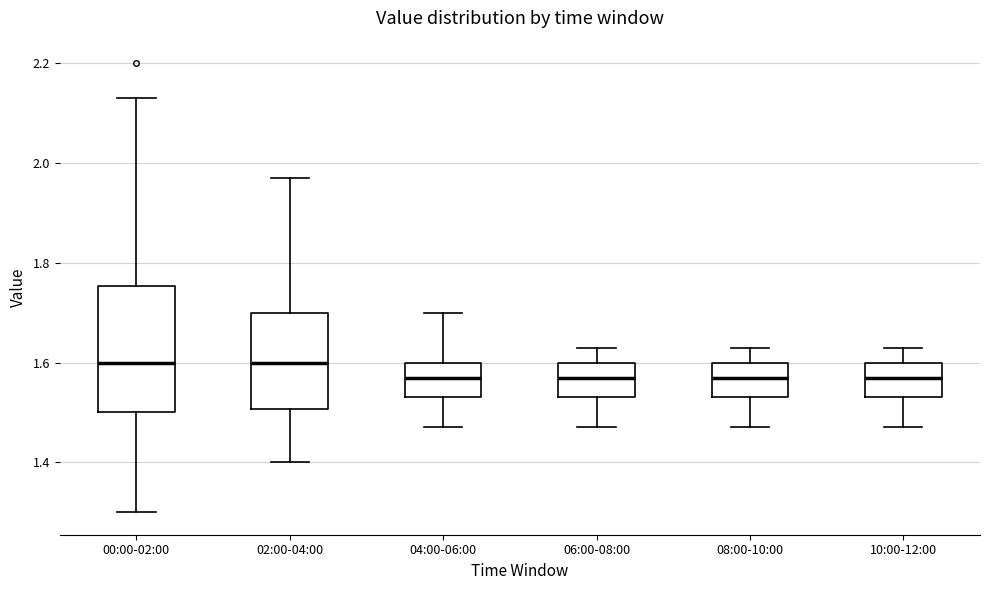

Where is the lower edge of the box for 04:00-06:00 on the y-axis? The values are not printed on the chart, so give them approximately, as read against the axis.

1.54